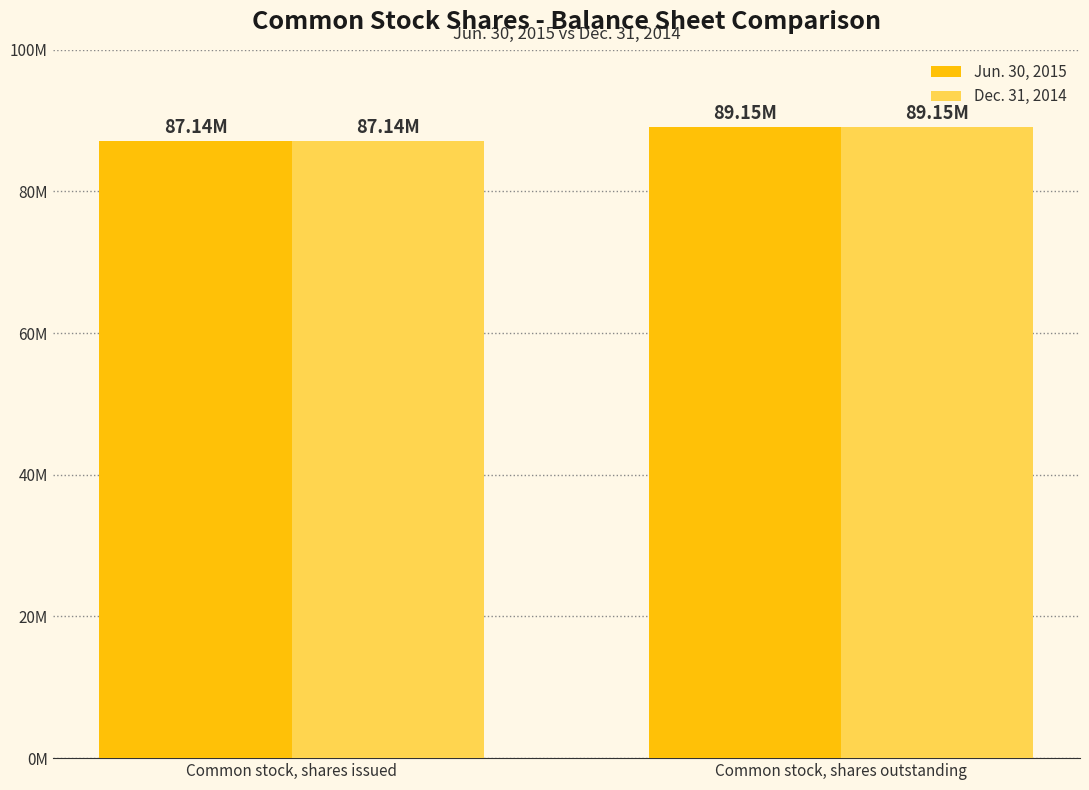

Rank the series at Common stock, shares outstanding from highest to lowest value.

Jun. 30, 2015, Dec. 31, 2014